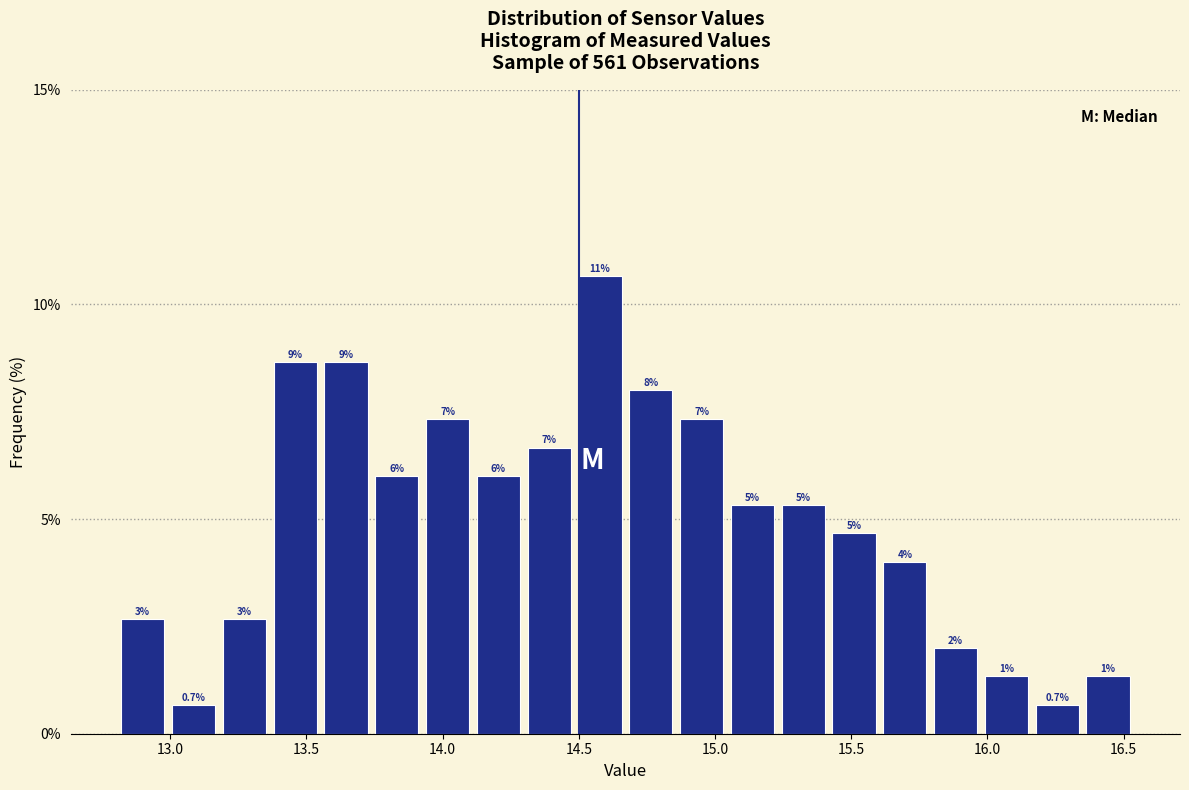

Read against the x-axis, roughly where is the centre of the tallest bar?

14.60